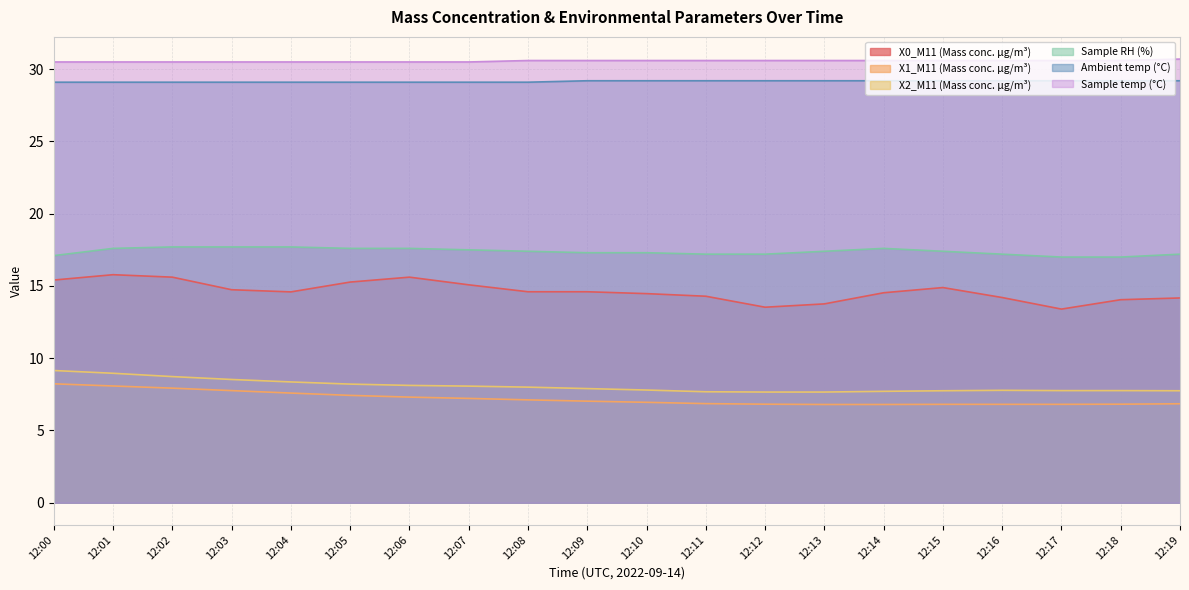

The value of Ambient temp (°C) at 12:07 is 8.2. True or false?

False